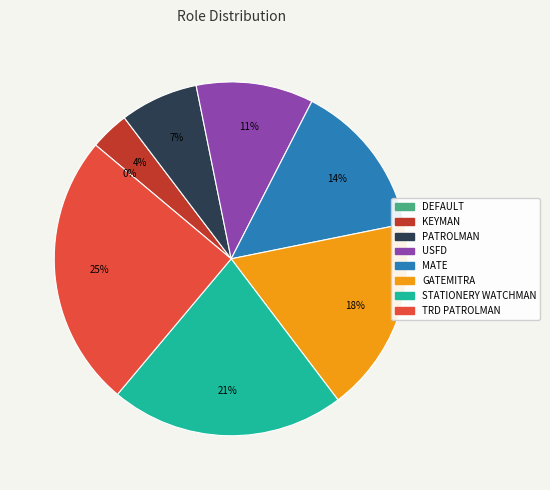

Which category has the biggest portion of the pie?

TRD PATROLMAN